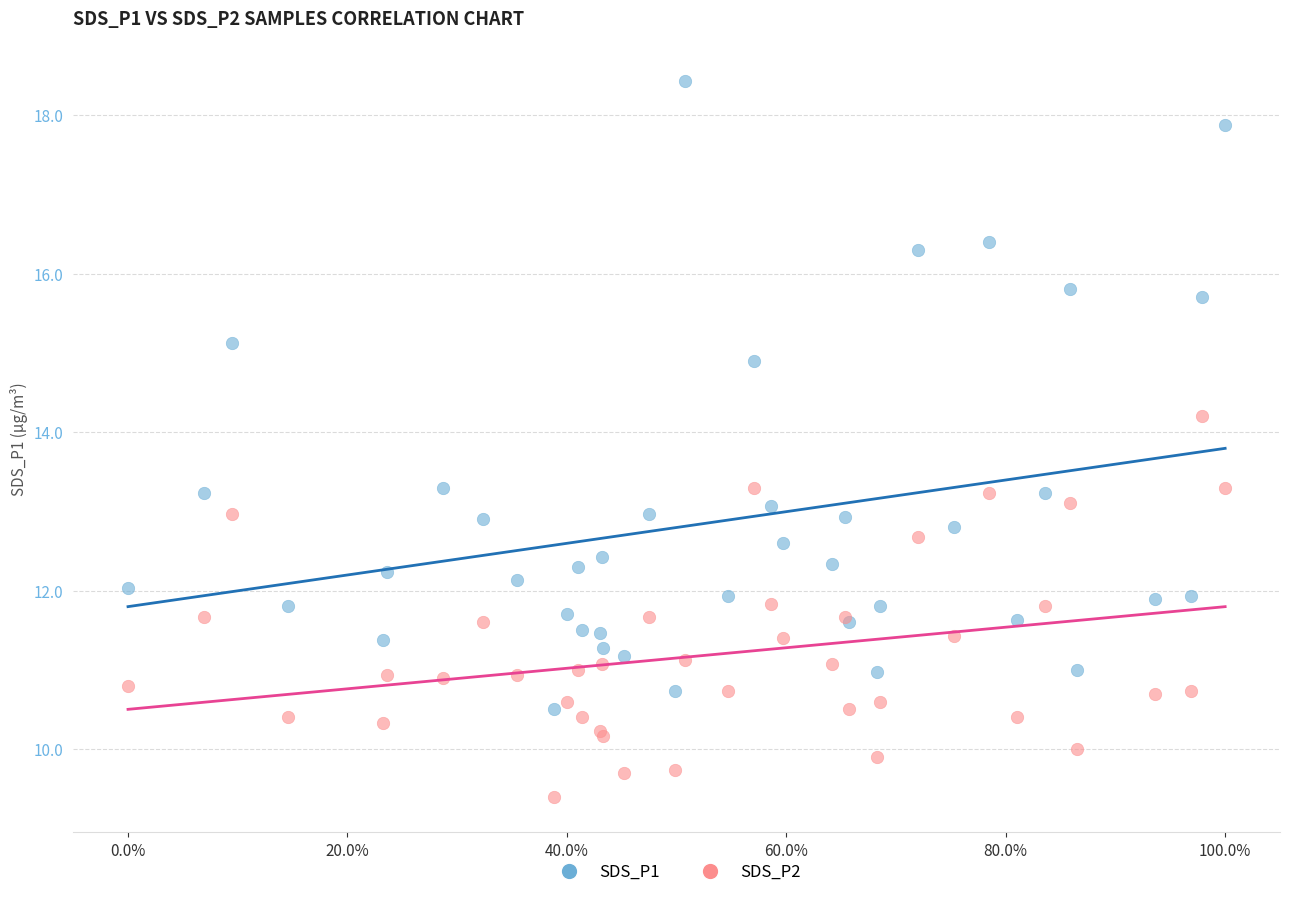

Which series contains the lowest Y value?

SDS_P2